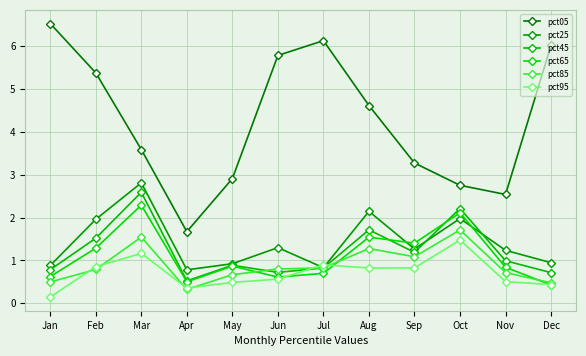

What is the smallest value displayed?

0.1